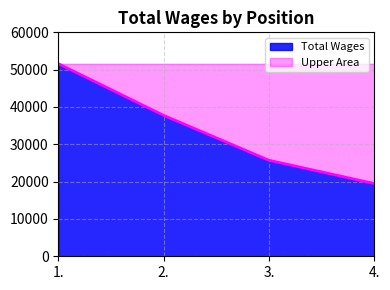

True or false: the data has more than 2 interior local peaks.

False